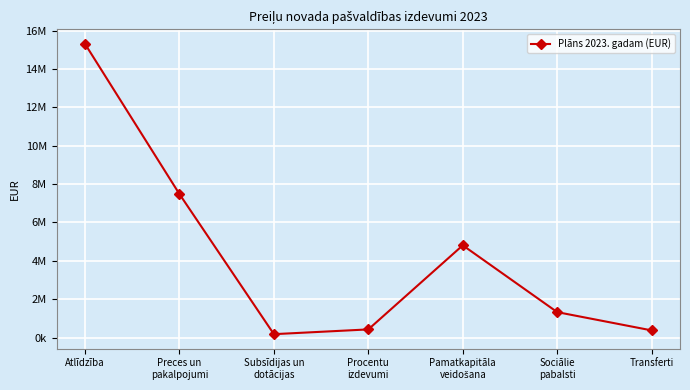

What value does the data have at Subsīdijas un
dotācijas?

177412